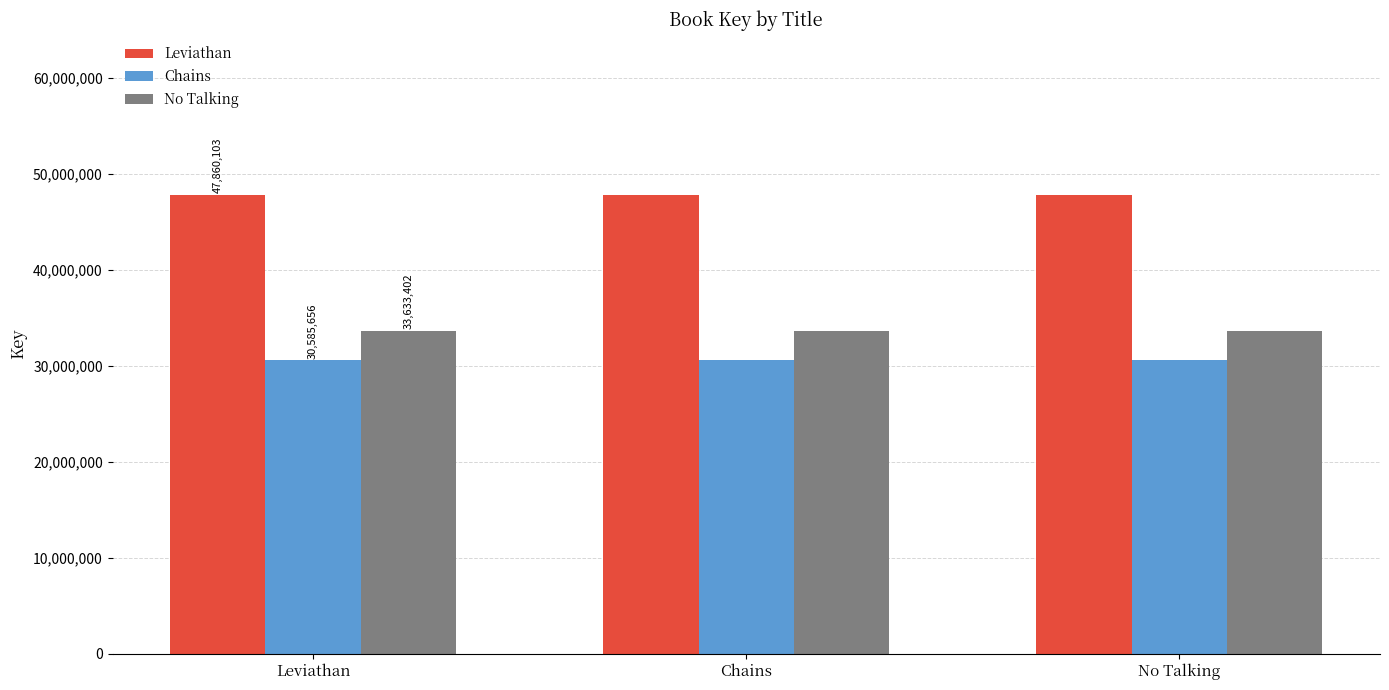

Are the bars grouped side by side (vs. stacked)?

Yes